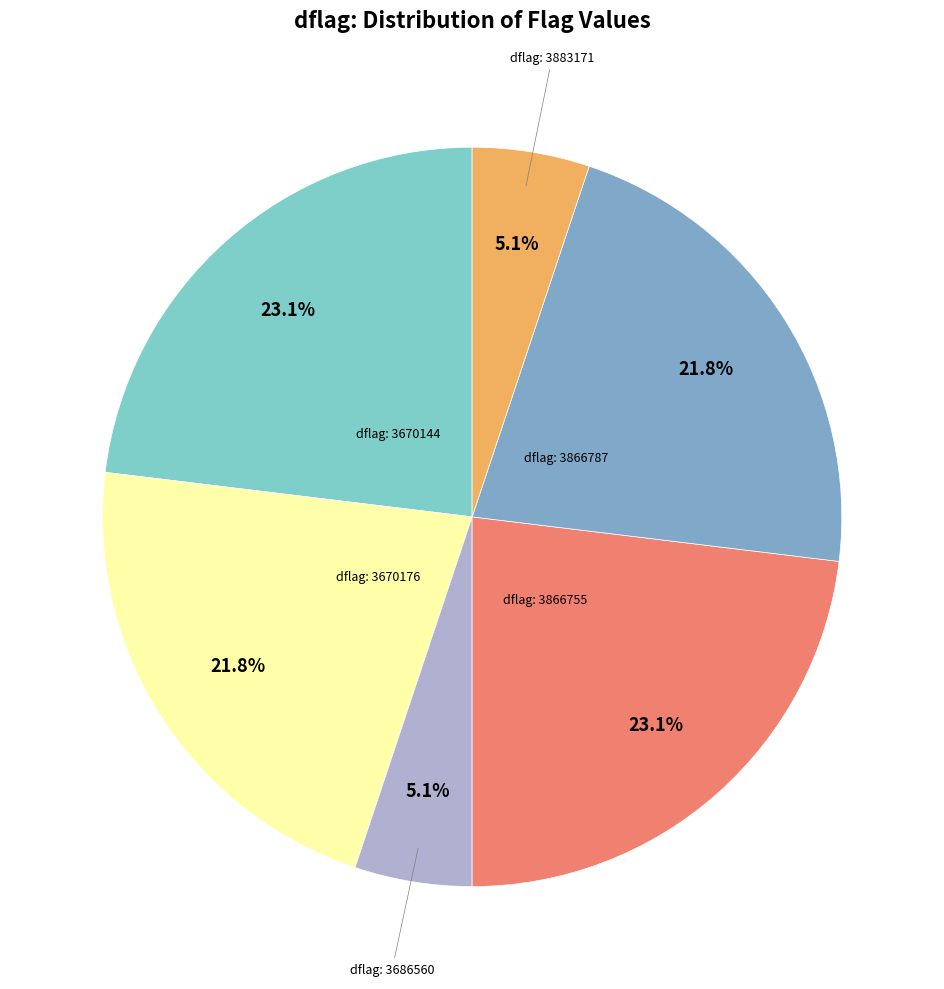

How many segments does this pie chart have?

6